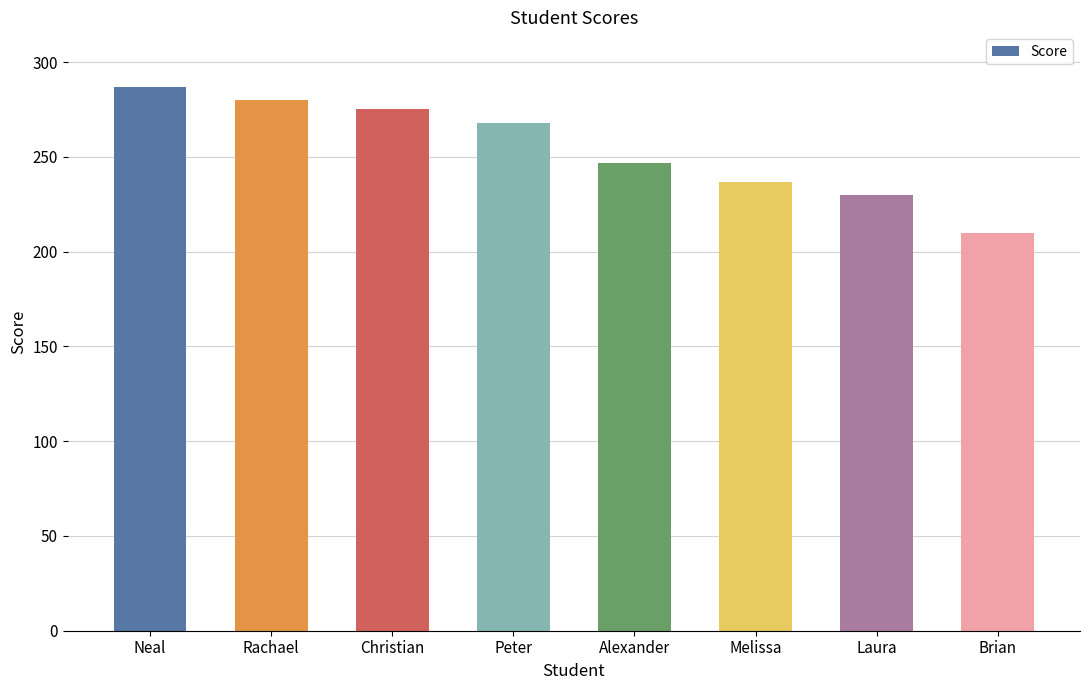

Rank the categories by value from lowest to highest.

Brian, Laura, Melissa, Alexander, Peter, Christian, Rachael, Neal